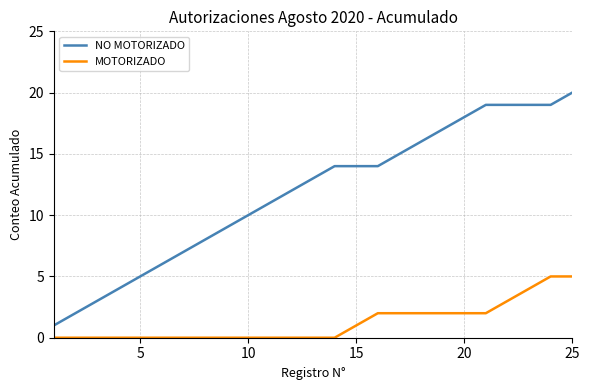

Which series has the largest range (max minus min)?

NO MOTORIZADO